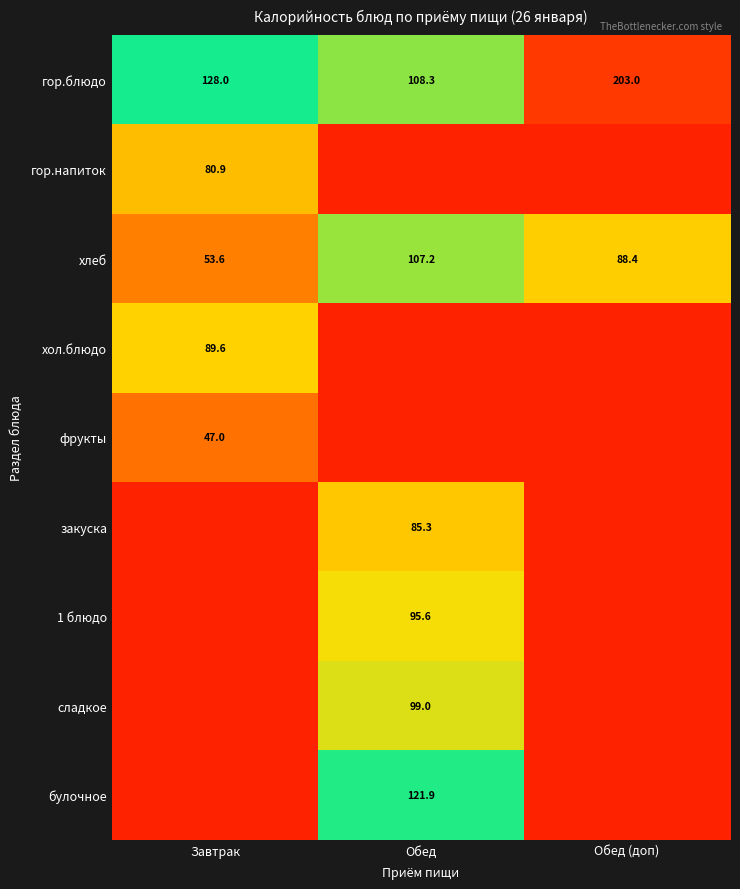

What is the sum of all хлеб values?

249.2